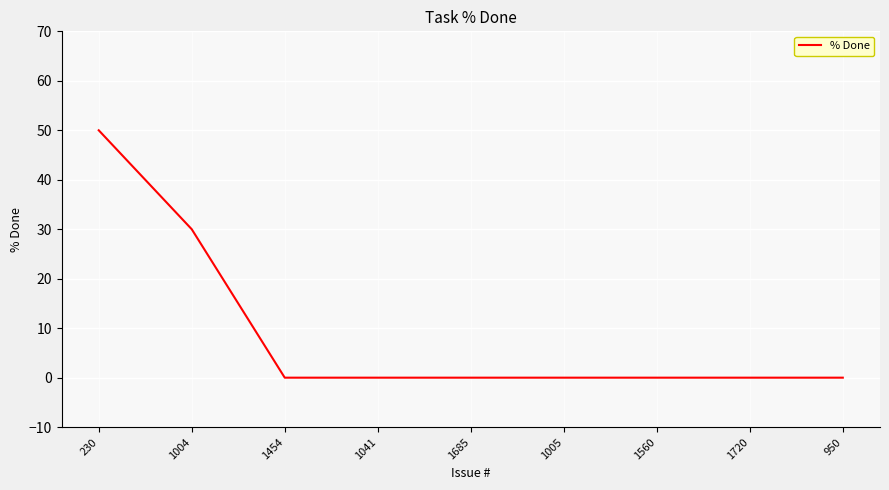

What is the average value?

9